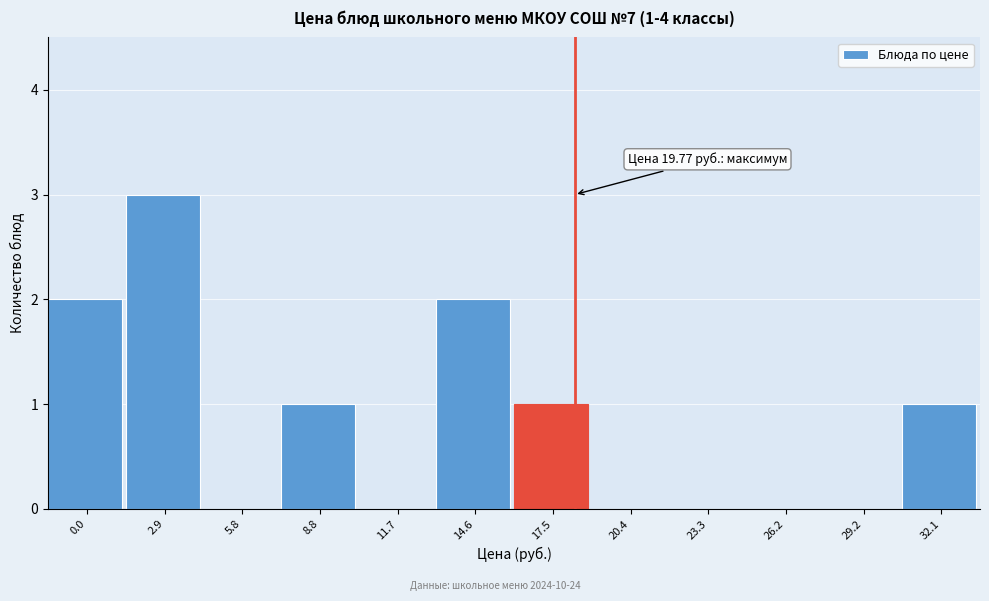

Reading right to left, what are all the values shown in this chart?

32.1=1	29.2=0	26.2=0	23.3=0	20.4=0	17.5=1	14.6=2	11.7=0	8.8=1	5.8=0	2.9=3	0.0=2